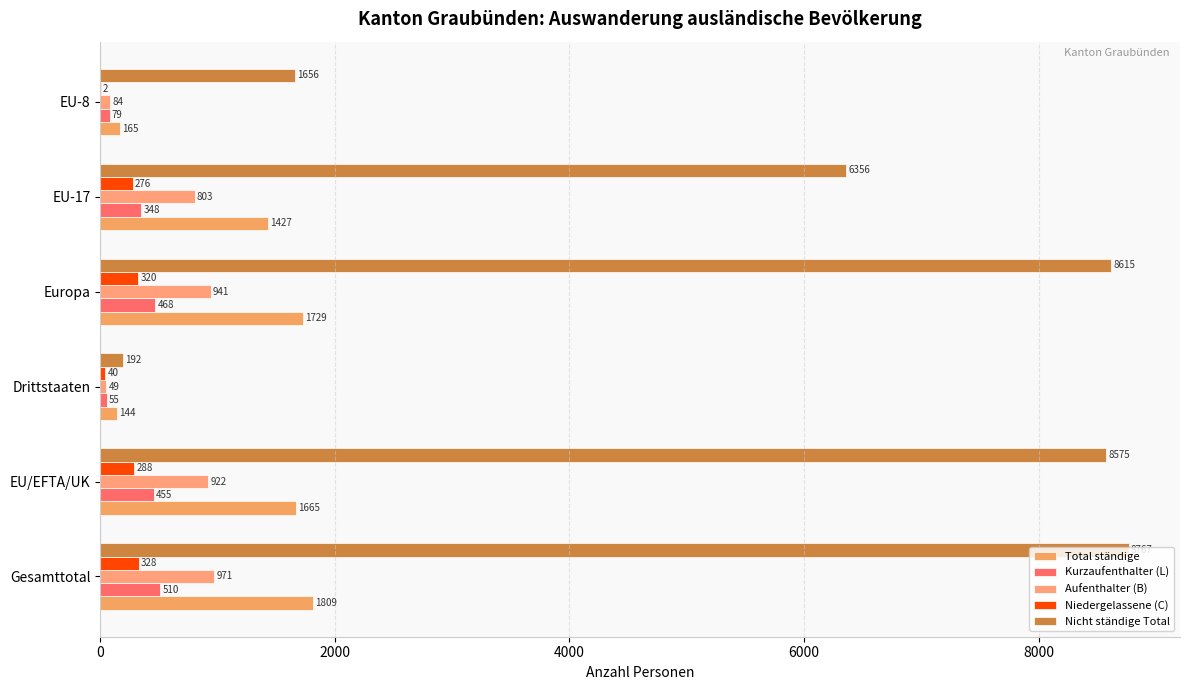

How many series are shown in this chart?

5